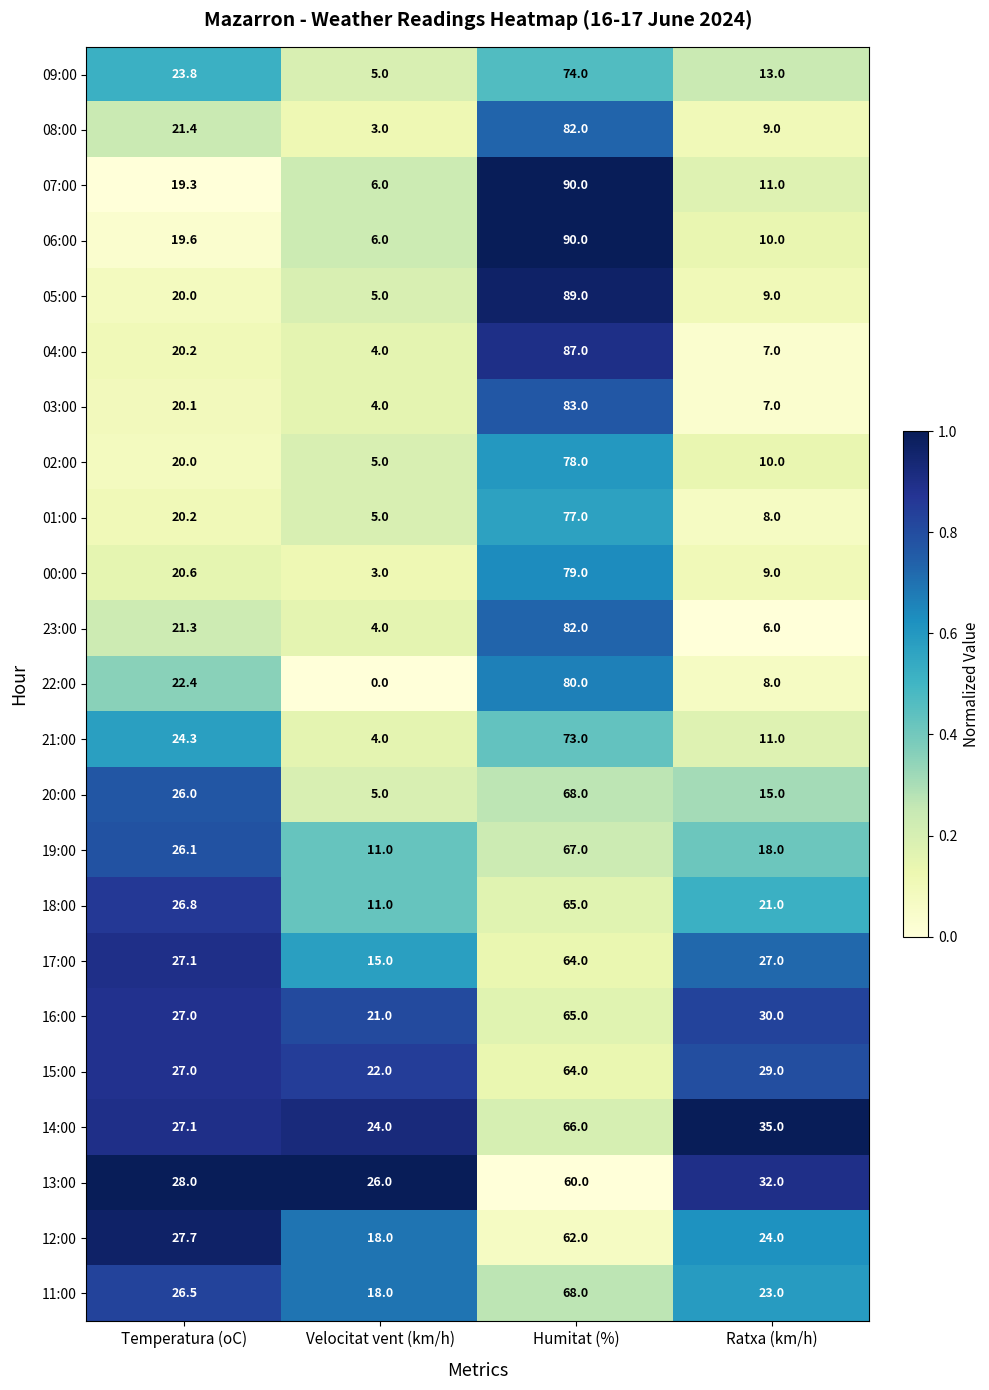

Which series changed the most between Temperatura (oC) and Velocitat vent (km/h)?

22:00